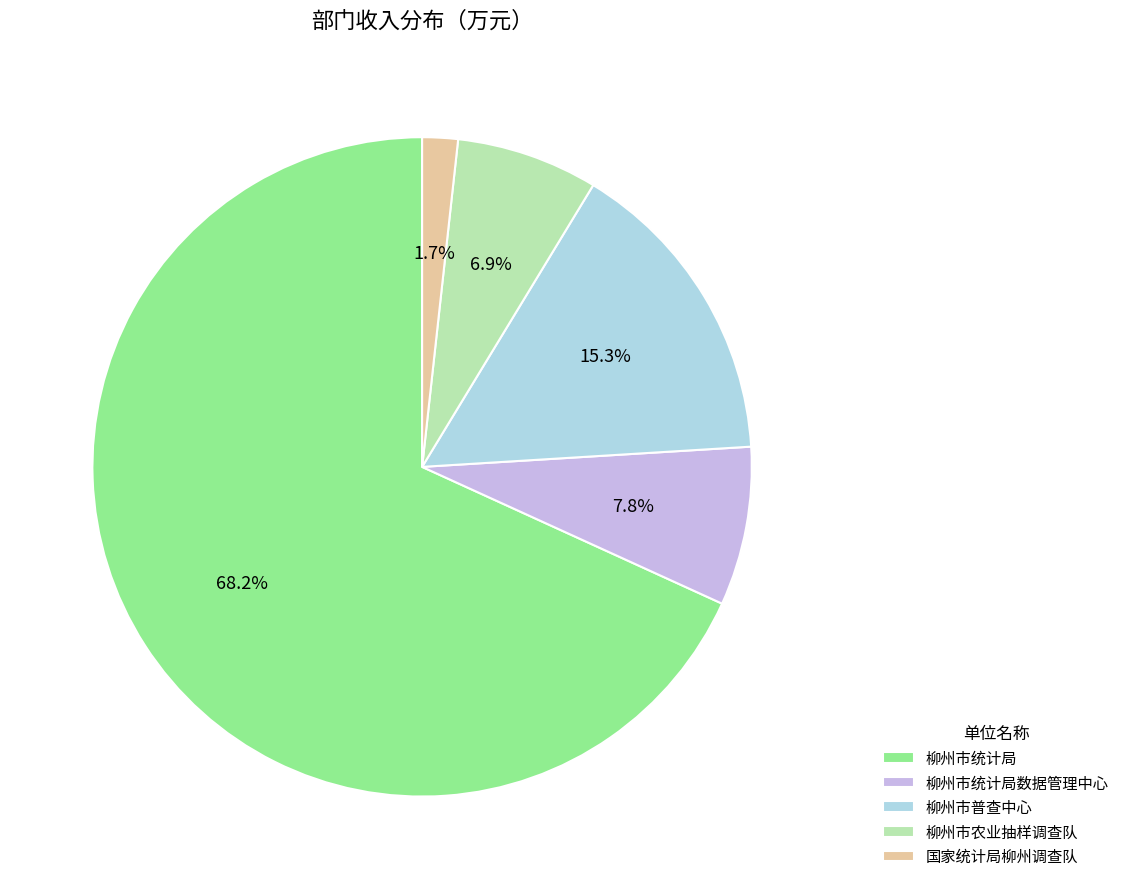

Do 柳州市统计局数据管理中心 and 柳州市统计局 together represent more than half of the pie?

Yes